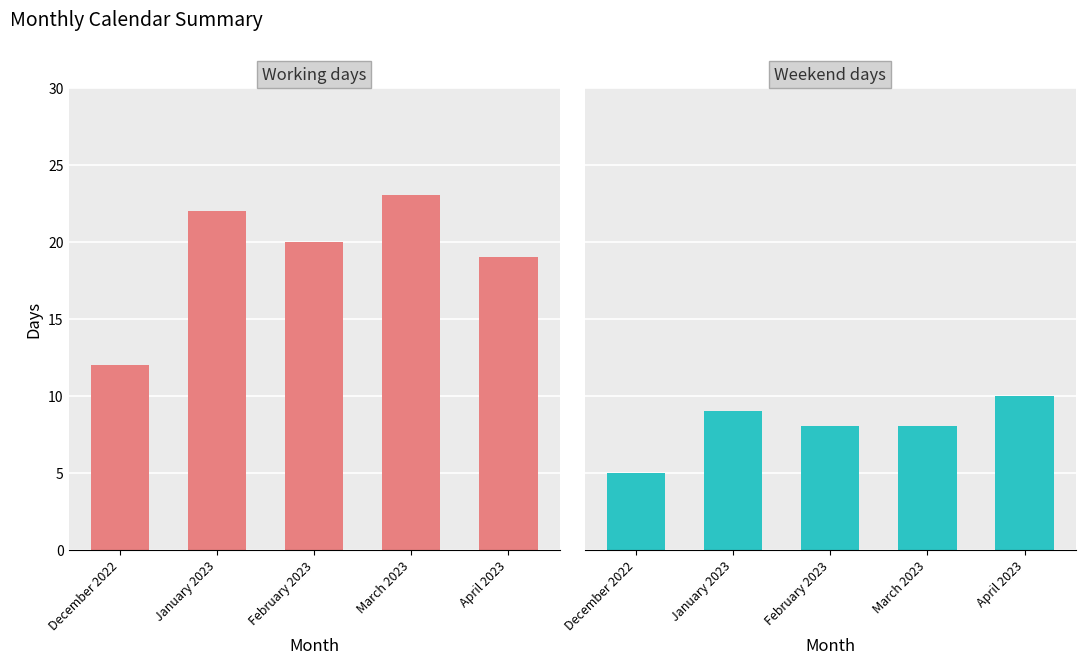

What is the sum of all Working days values?

96